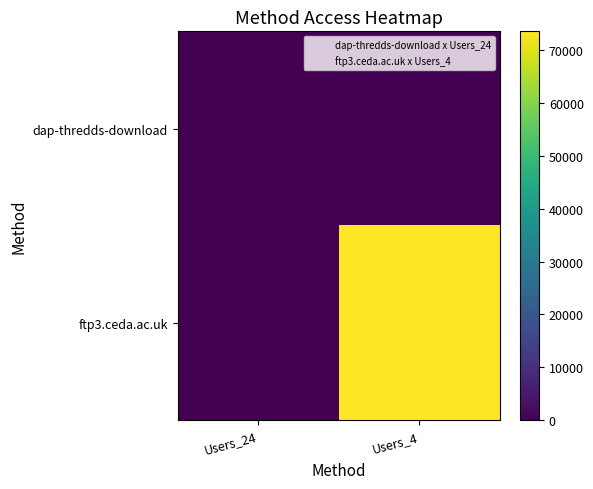

What is the difference between the highest and lowest values at Users_24?

35